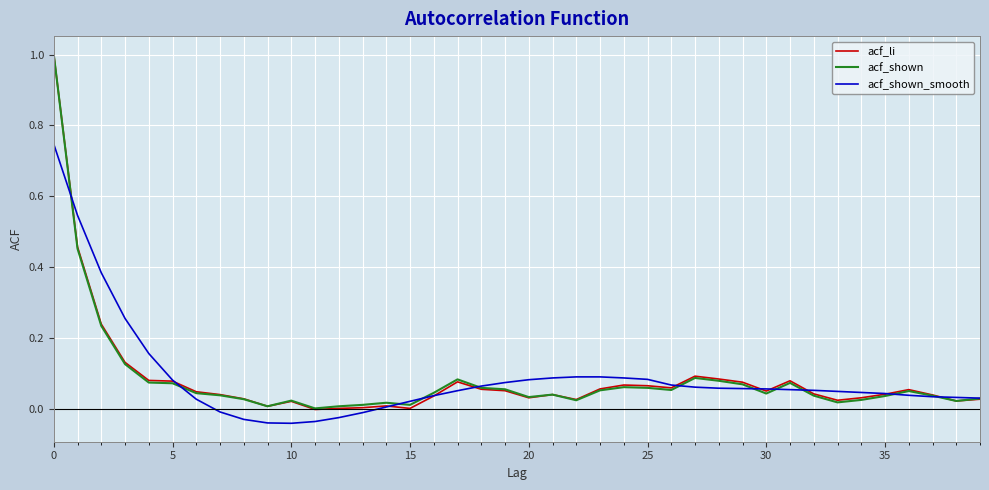

In acf_li, how many points are higher than both neighbors (excluding endpoints)?

8